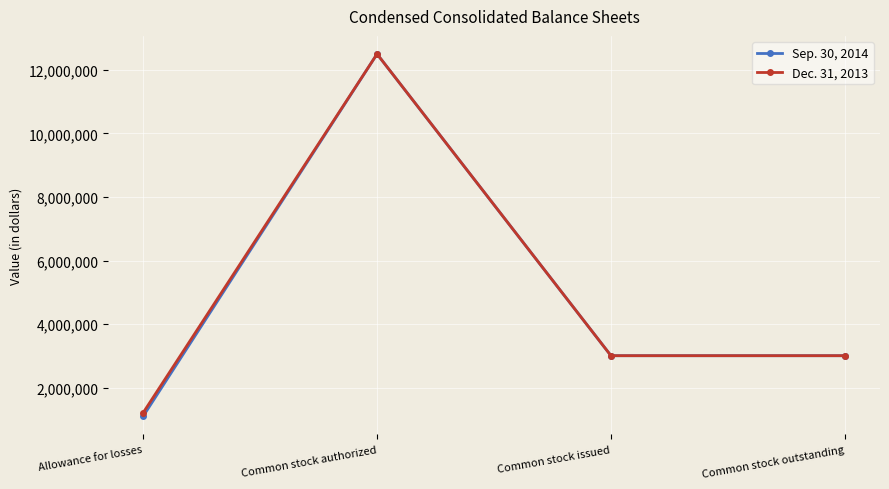

How many interior local peaks does the Sep. 30, 2014 series have?

1